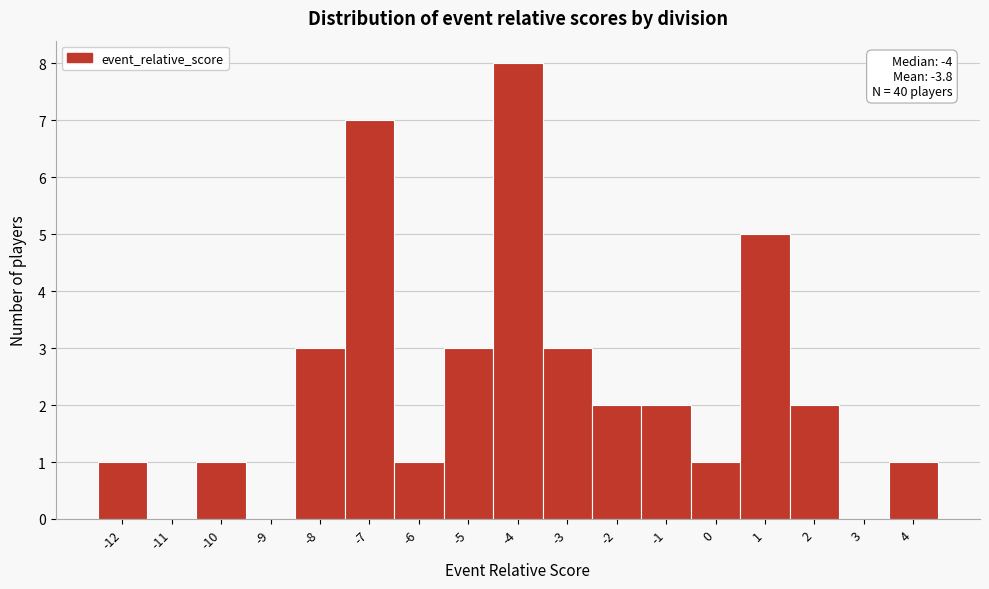

Which range on the x-axis has the tallest bar?

-4.5 to -3.5